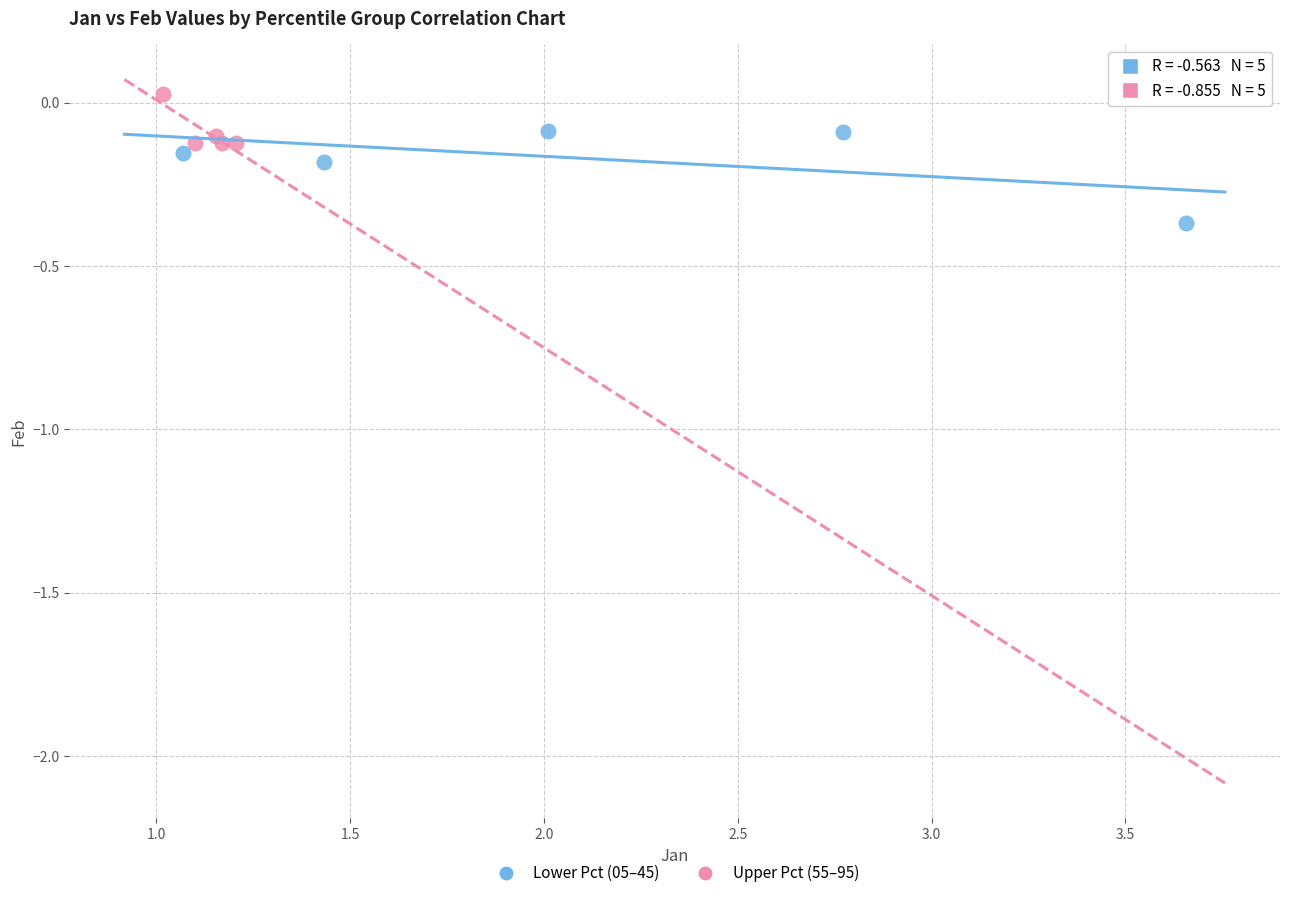

Which series has the largest Y range (max minus min)?

Lower Pct (05–45)